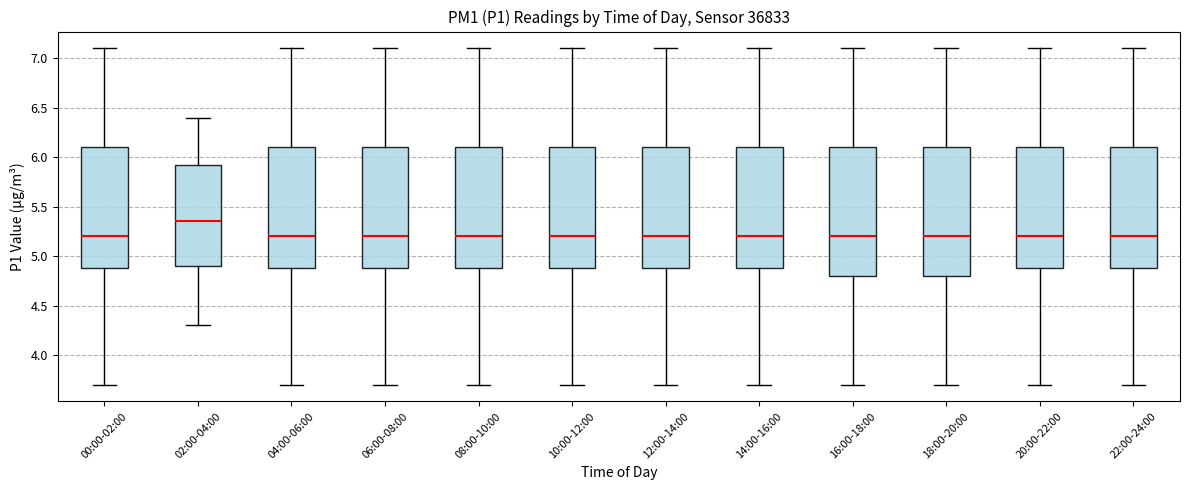

Reading left to right, transcribe this box plot: for each box, give where its median line is, the range the box spans, and where its two whiskers end, as read against the y-axis. The values are not printed on the chart, so give them approximately, as read against the axis.

00:00-02:00: median 5.20, box 4.90 to 6.10, whiskers 3.70 to 7.10
02:00-04:00: median 5.35, box 4.90 to 5.95, whiskers 4.30 to 6.40
04:00-06:00: median 5.20, box 4.90 to 6.10, whiskers 3.70 to 7.10
06:00-08:00: median 5.20, box 4.90 to 6.10, whiskers 3.70 to 7.10
08:00-10:00: median 5.20, box 4.90 to 6.10, whiskers 3.70 to 7.10
10:00-12:00: median 5.20, box 4.90 to 6.10, whiskers 3.70 to 7.10
12:00-14:00: median 5.20, box 4.90 to 6.10, whiskers 3.70 to 7.10
14:00-16:00: median 5.20, box 4.90 to 6.10, whiskers 3.70 to 7.10
16:00-18:00: median 5.20, box 4.80 to 6.10, whiskers 3.70 to 7.10
18:00-20:00: median 5.20, box 4.80 to 6.10, whiskers 3.70 to 7.10
20:00-22:00: median 5.20, box 4.90 to 6.10, whiskers 3.70 to 7.10
22:00-24:00: median 5.20, box 4.90 to 6.10, whiskers 3.70 to 7.10